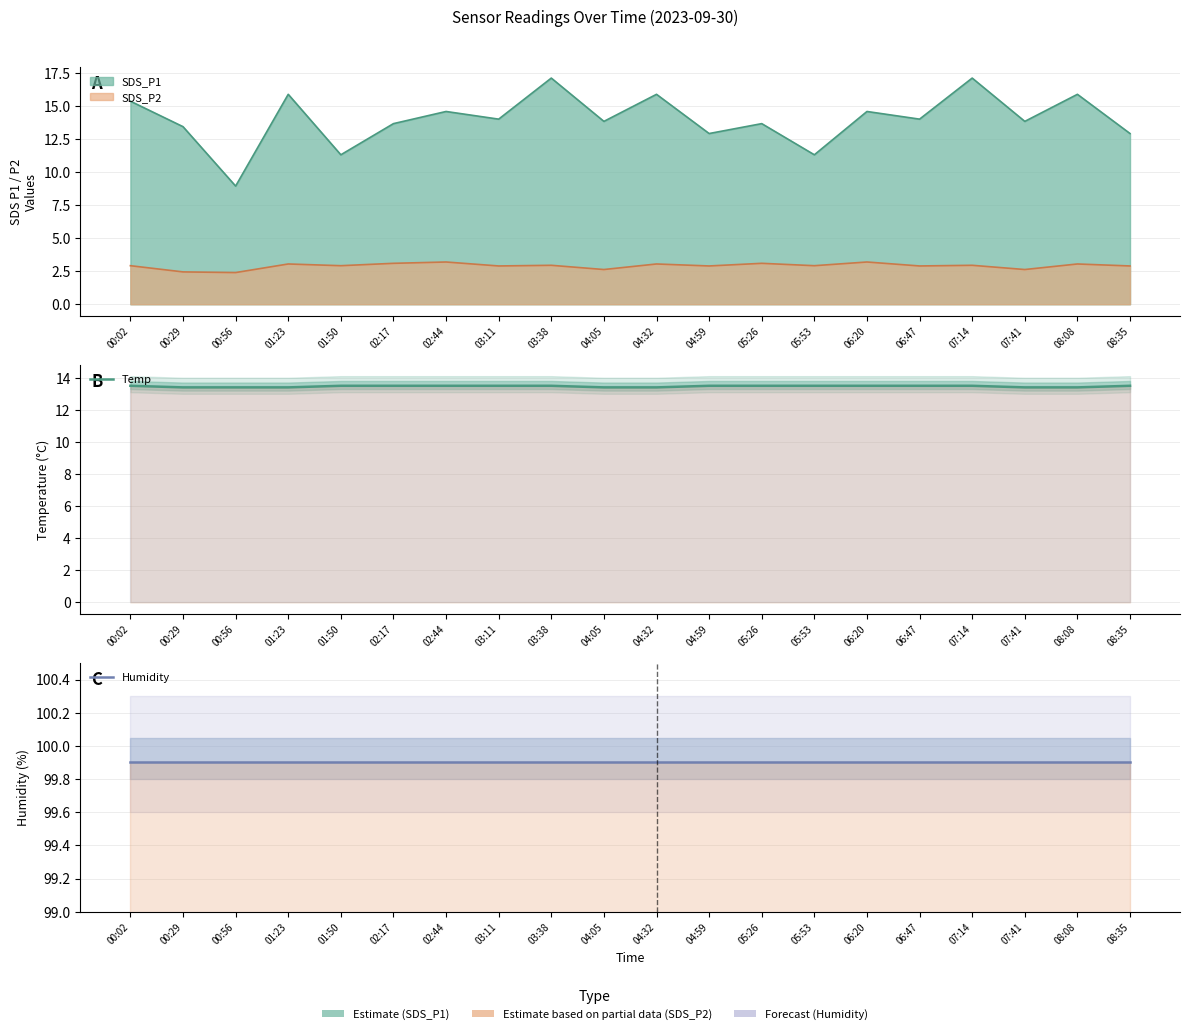

What is the minimum value shown in the chart?

13.4